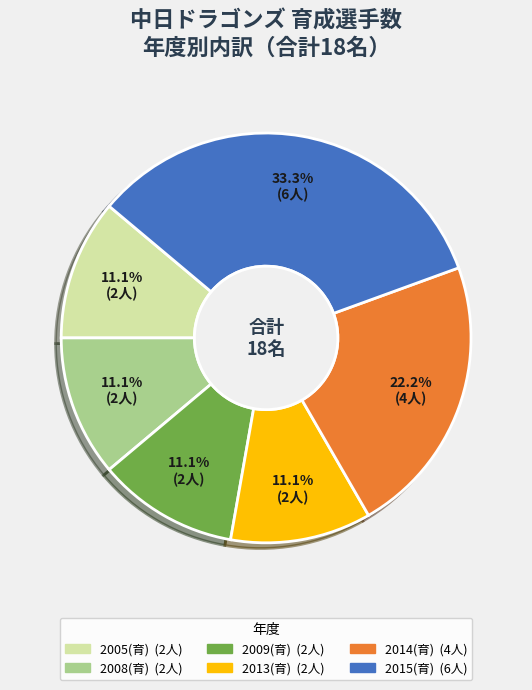

What percentage is NOT represented by 2015(育)?

66.7%